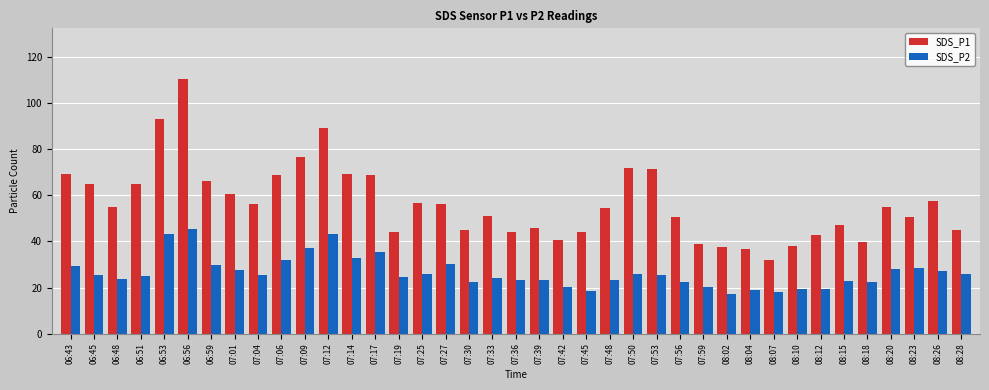

What is the spread (max minus min) of values at 08:04?

17.6